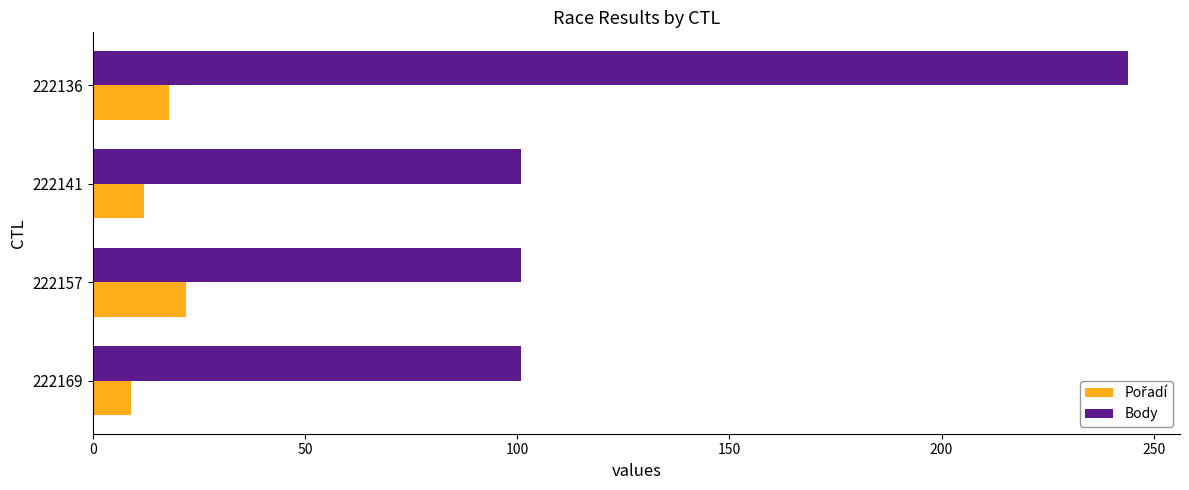

Which series has the widest spread of values?

Body